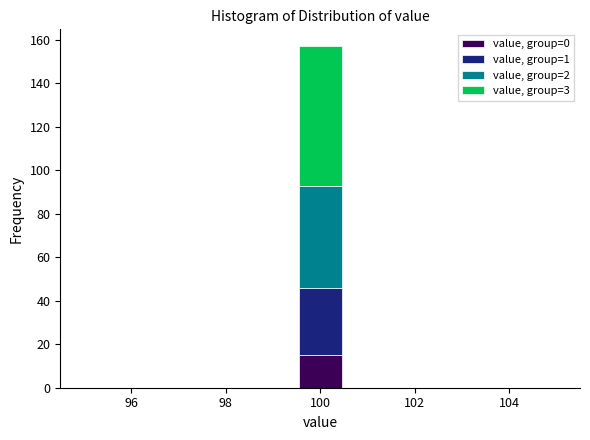

Which range on the x-axis has the tallest stacked bar (by total height)?

99.6 to 100.4